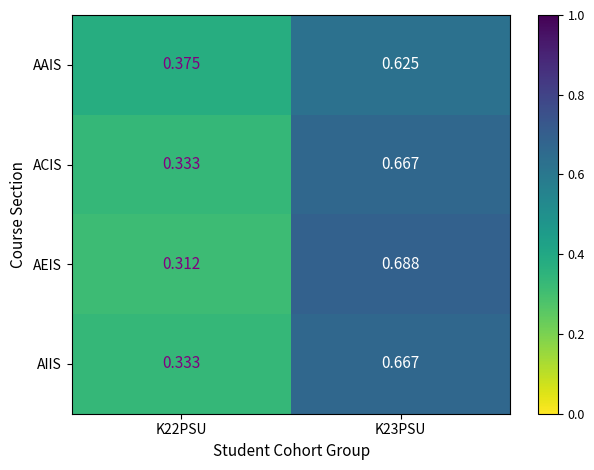

Between K22PSU and K23PSU, which series saw the biggest shift?

AEIS